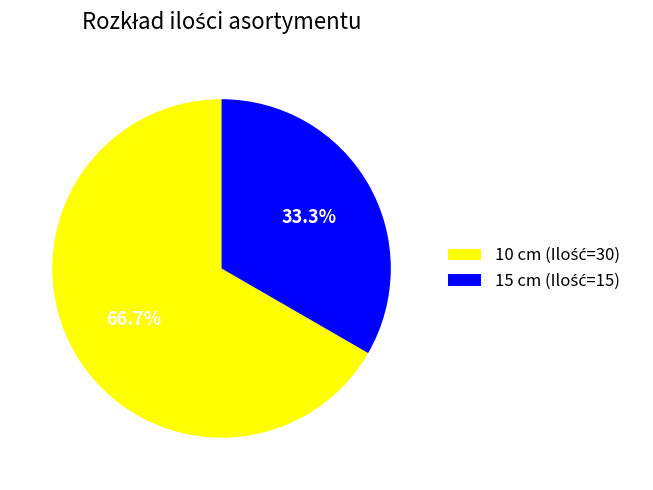

Is there any slice that represents more than half of the pie?

Yes